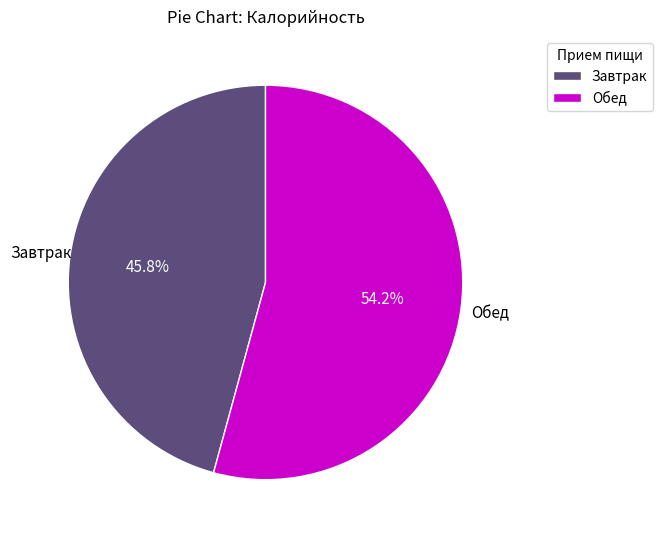

Is it true that Завтрак is 46% of the pie?

True